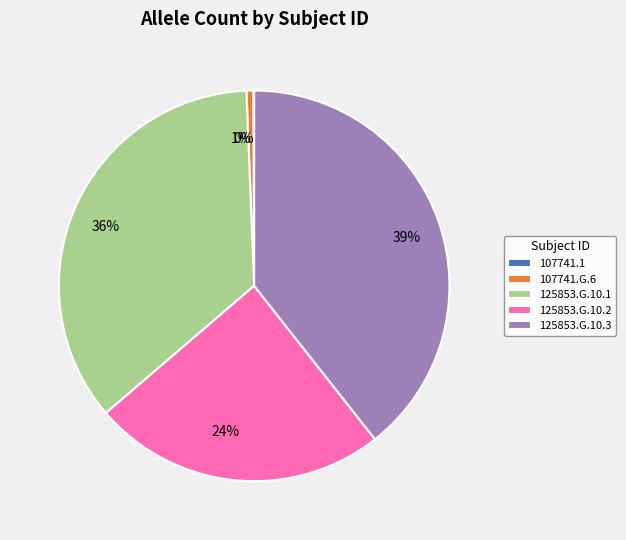

Does 125853.G.10.3 represent more than half of the total?

No